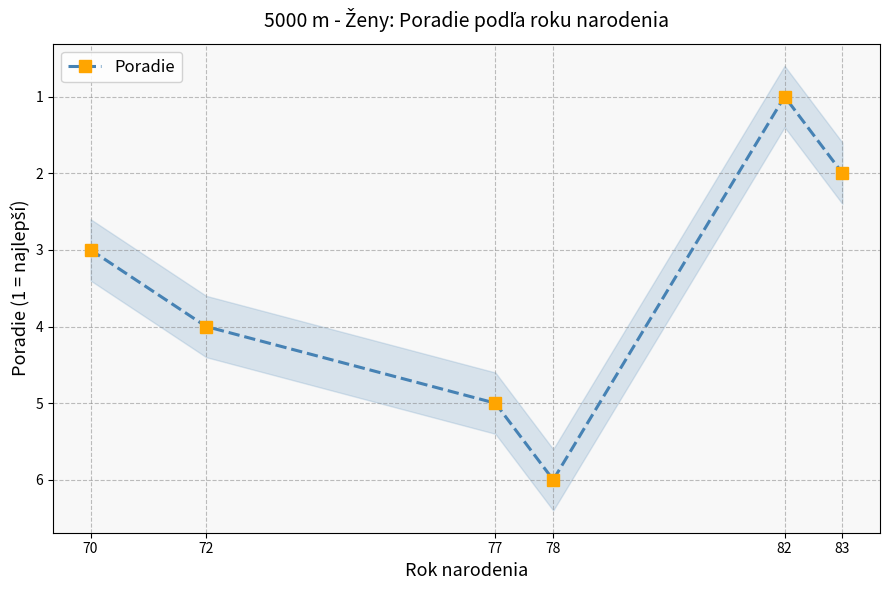

At which category does the chart reach its peak across all series?

78